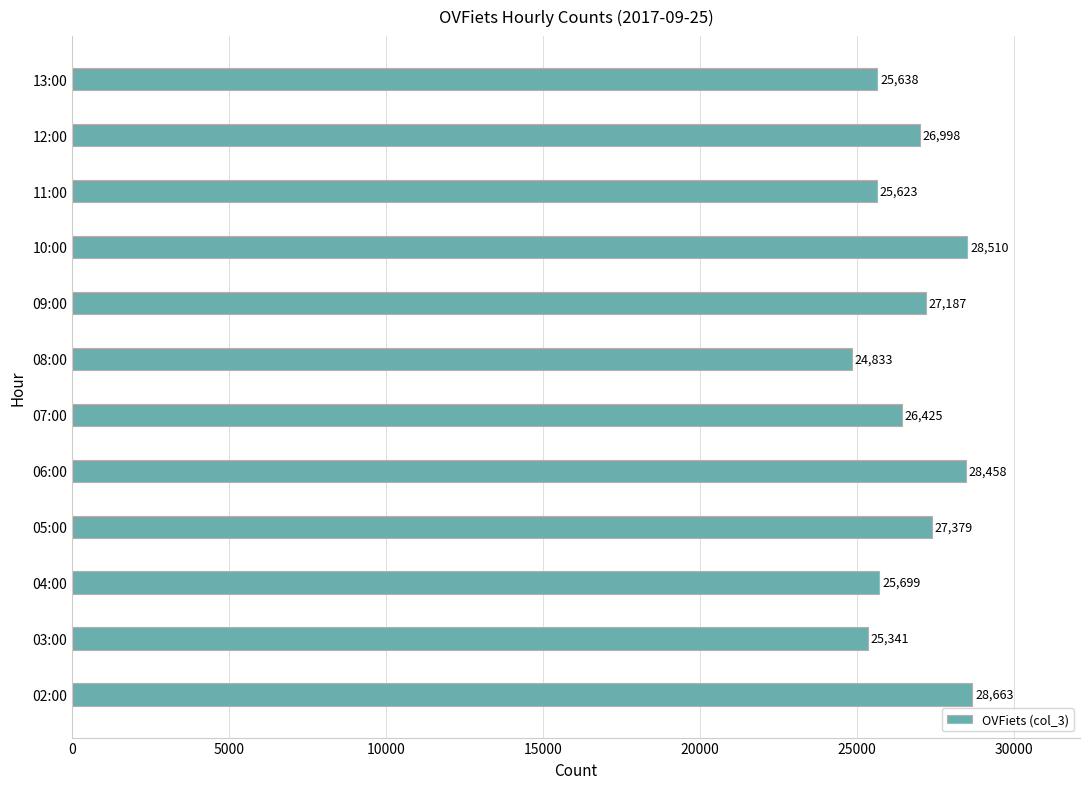

What is the sum of the values at 08:00 and 13:00?

50471